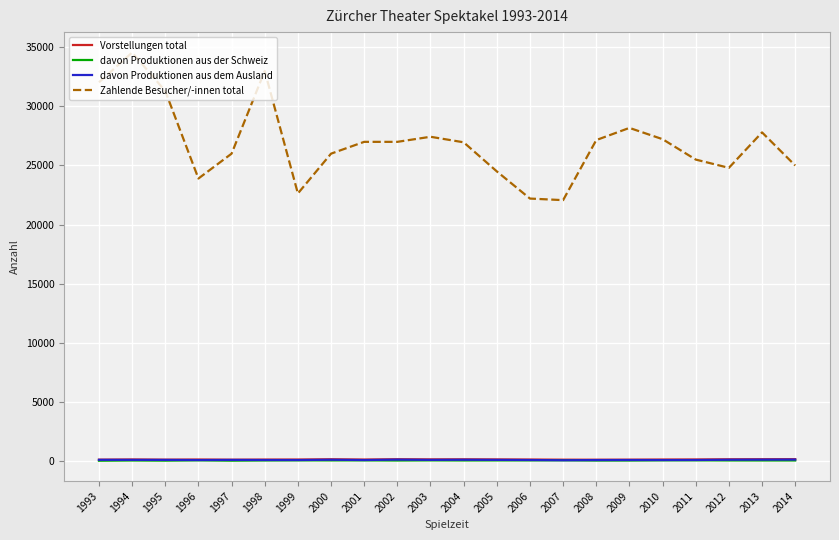

The value of Zahlende Besucher/-innen total at 2007 is 22066. True or false?

True